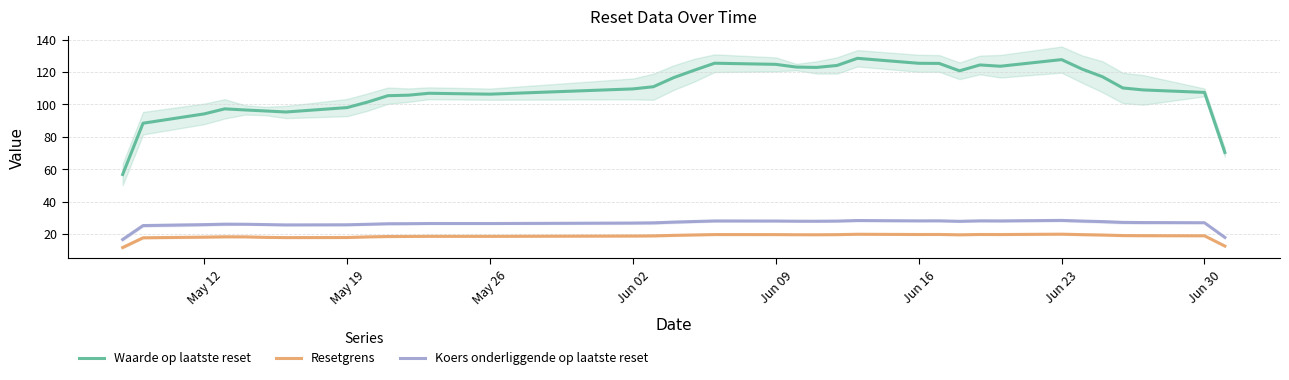

Reading right to left, transcribe all the data shown in this chart.

Waarde op laatste reset: 70.3	107.4	108.9	110.2	117.1	121.8	127.7	123.6	124.4	120.7	125.3	125.4	128.5	124.1	122.8	123.1	124.7	125.4	121.1	116.6	110.9	109.6	106.3	106.9	105.7	105.4	101.4	98.0	95.3	95.9	96.6	97.2	94.1	88.4	56.7
Resetgrens: 12.5	18.8	18.9	19.0	19.3	19.6	19.8	19.6	19.6	19.4	19.7	19.6	19.8	19.5	19.5	19.5	19.6	19.6	19.4	19.1	18.8	18.7	18.5	18.5	18.4	18.4	18.2	17.8	17.7	17.9	18.2	18.2	18.0	17.6	11.6
Koers onderliggende op laatste reset: 17.8	26.9	27.0	27.1	27.6	27.9	28.3	28.0	28.1	27.8	28.1	28.1	28.3	27.9	27.8	27.8	28.0	28.0	27.7	27.3	26.8	26.7	26.4	26.4	26.3	26.3	25.9	25.6	25.5	25.8	26.0	26.0	25.7	25.2	16.6